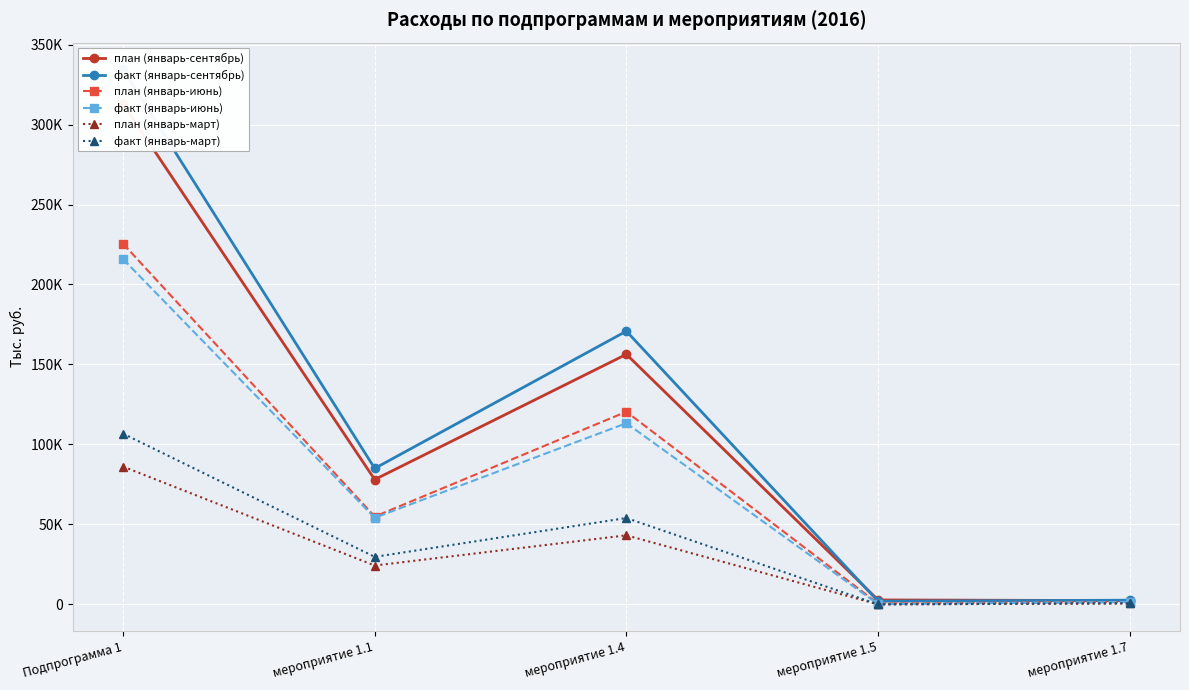

Is it true that план (январь-март) equals 24264.1 at мероприятие 1.1?

True